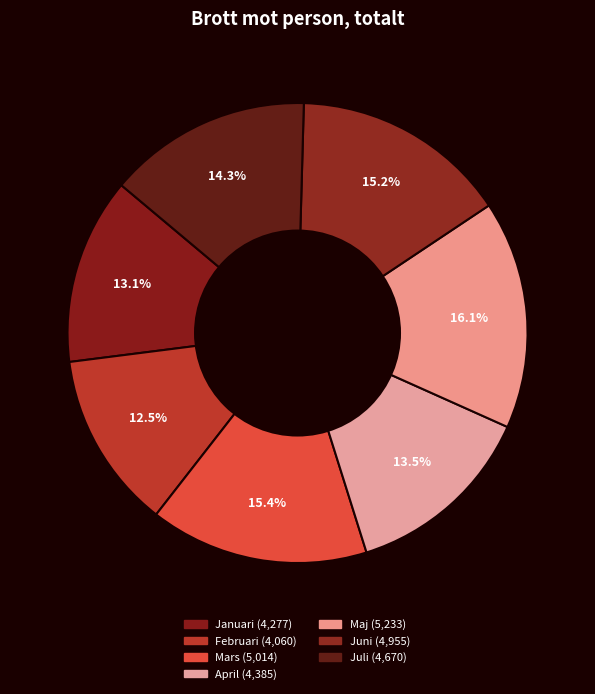

How many segments does this pie chart have?

7